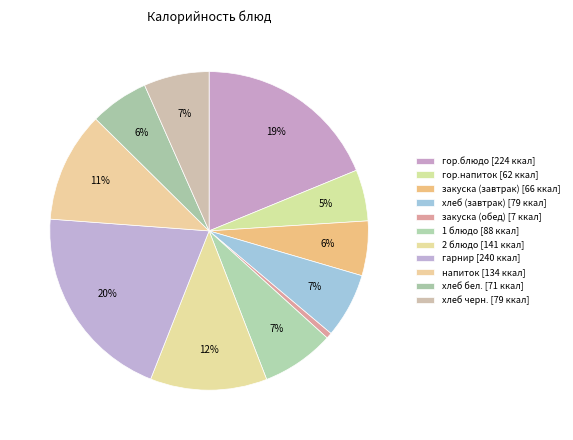

Is it true that гор.блюдо is 24% of the pie?

False